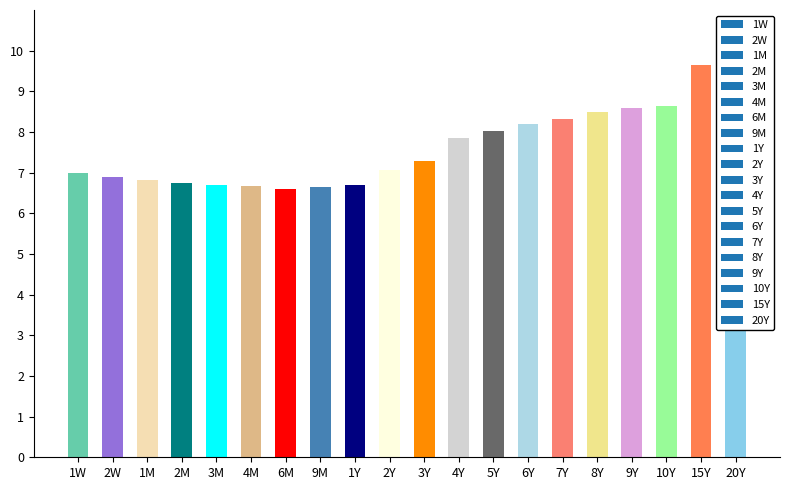

What is the sum of all values?

152.9